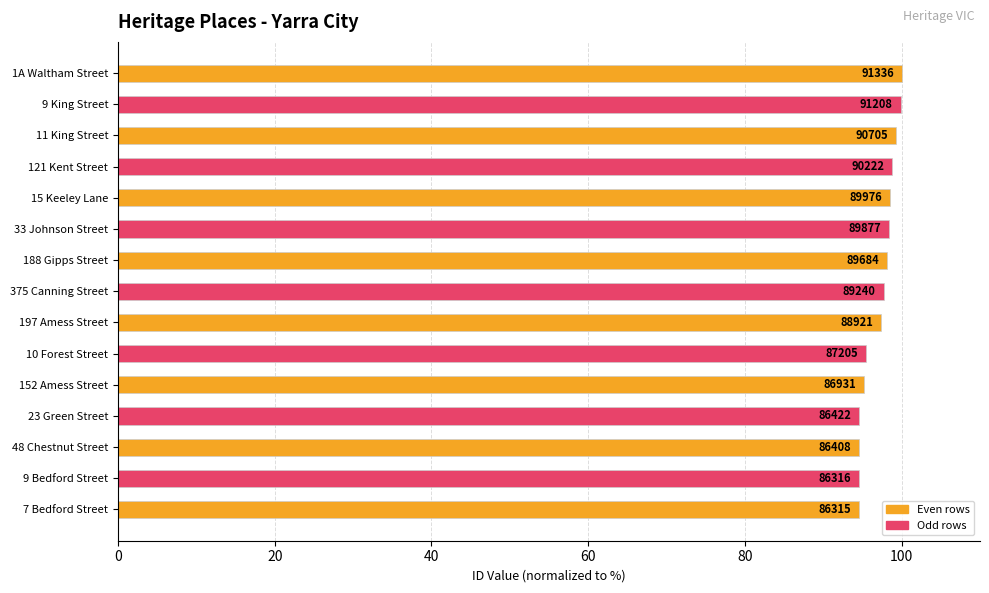

How many bars are there in total?

15